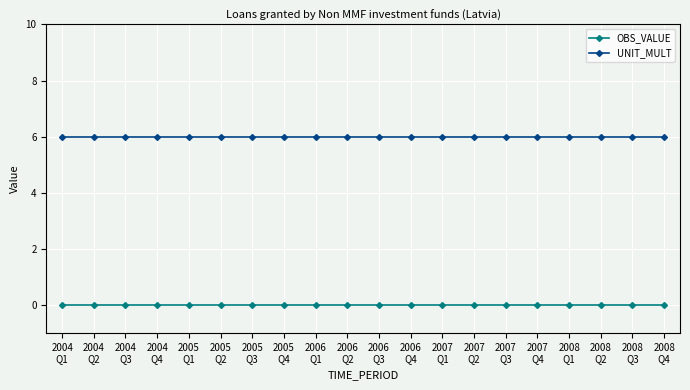

What is the label of the 7th point from the right?

2007
Q2